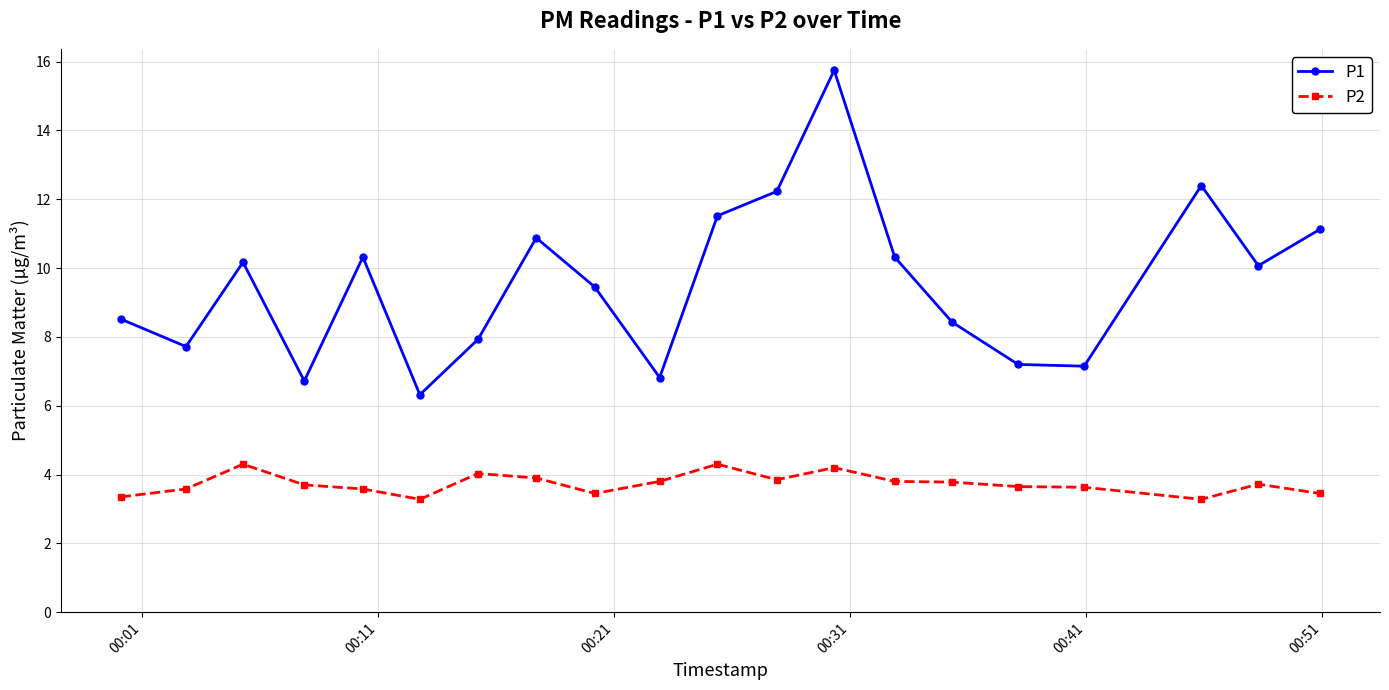

How many interior local peaks does the P1 series have?

5